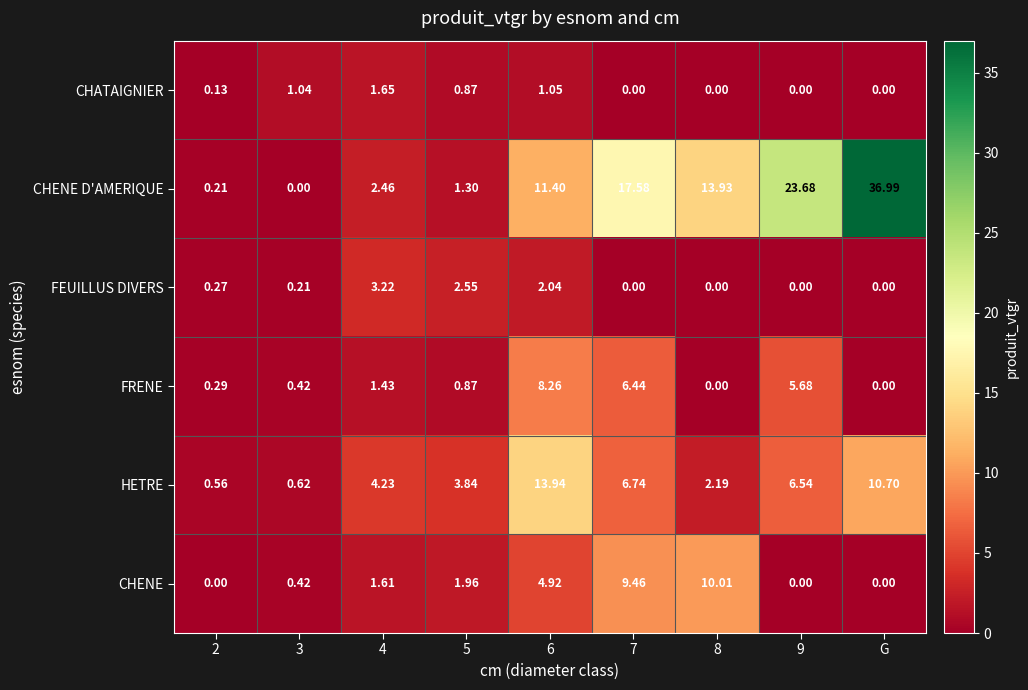

Which series changed the most between 9 and G?

CHENE D'AMERIQUE